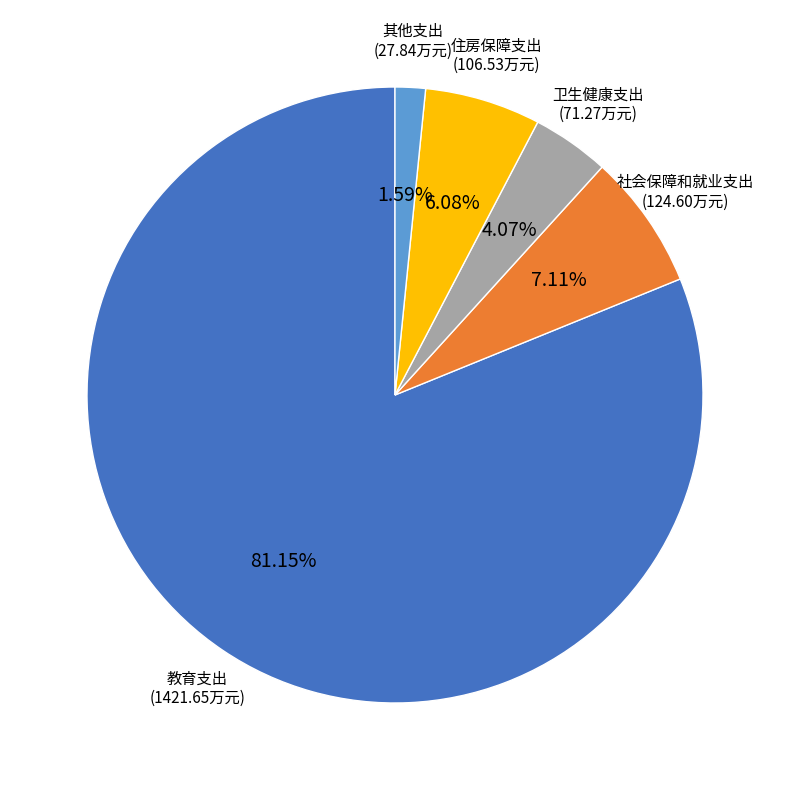

How many segments does this pie chart have?

5